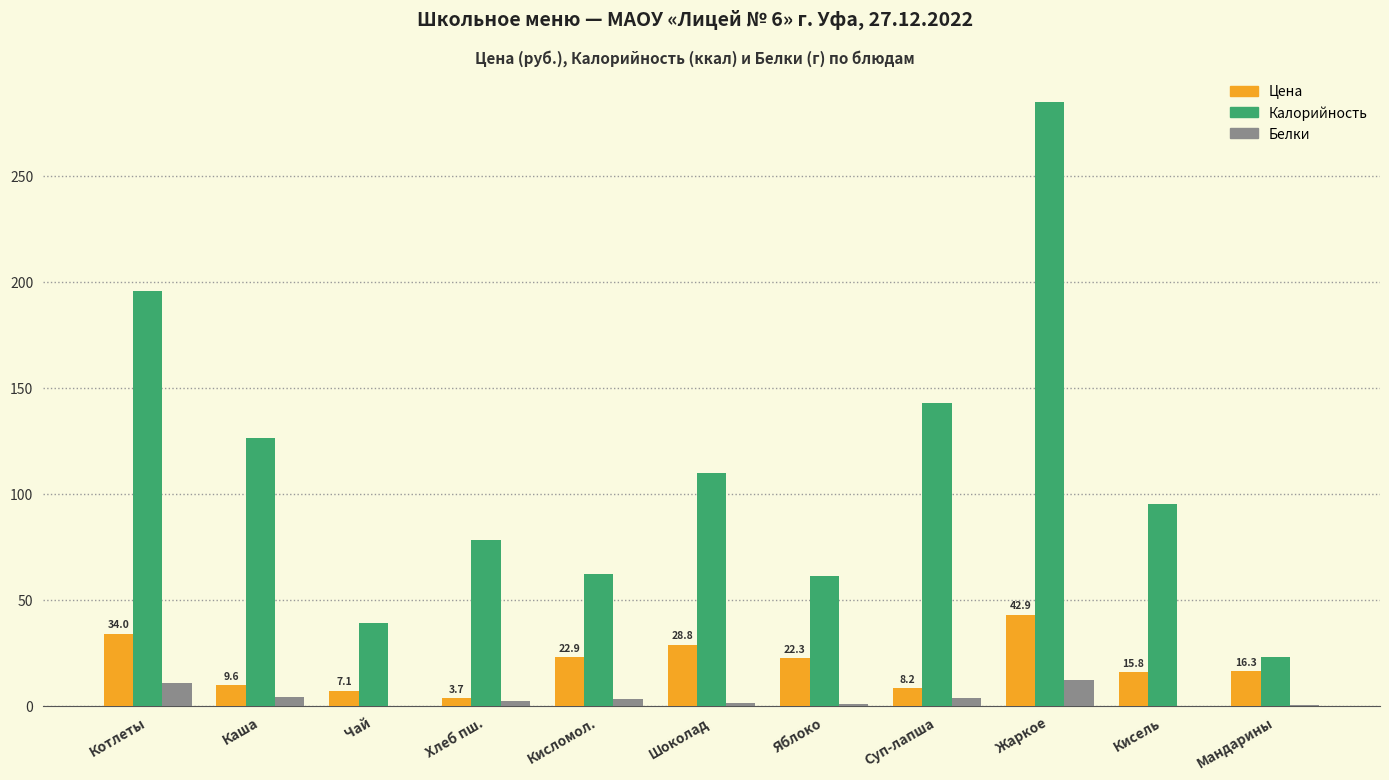

Which category has the highest value across all series?

Жаркое